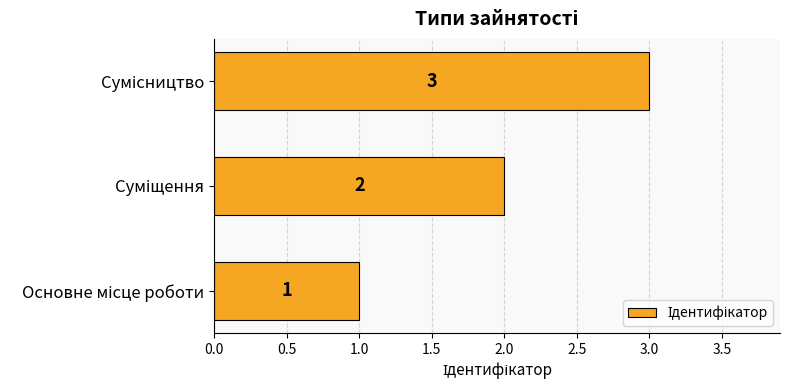

What is the maximum value shown in the chart?

3